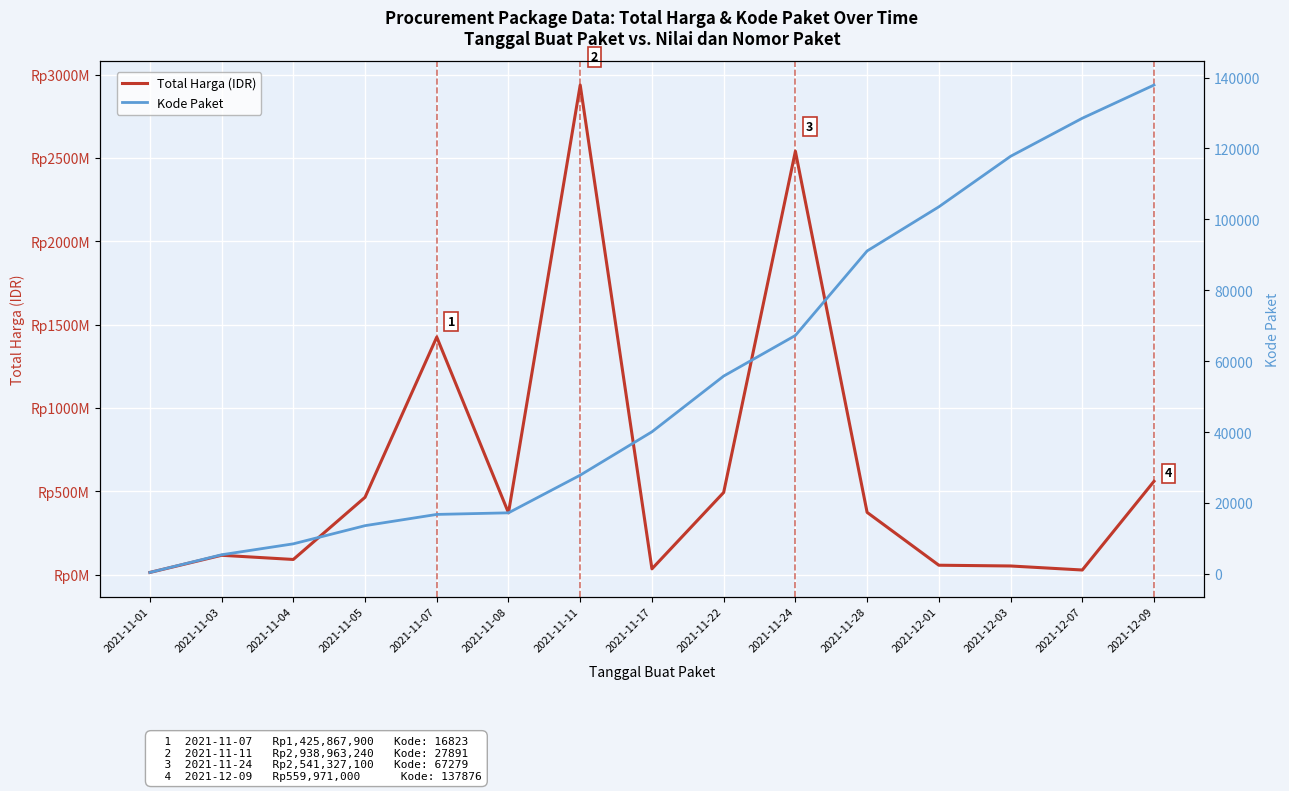

The value of Total Harga at 2021-11-17 is 13431019. True or false?

False